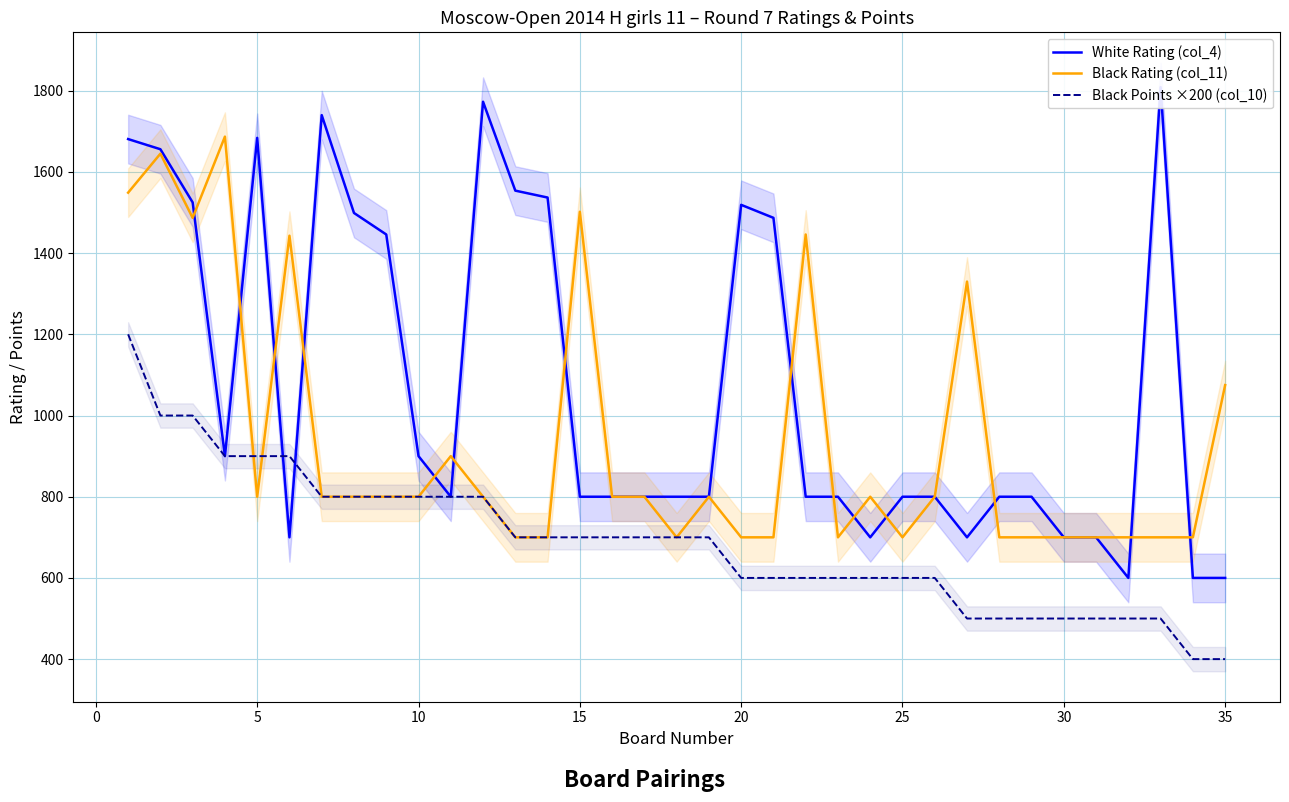

The Black Rating (col_11) series shows 1409 at 25. True or false?

False